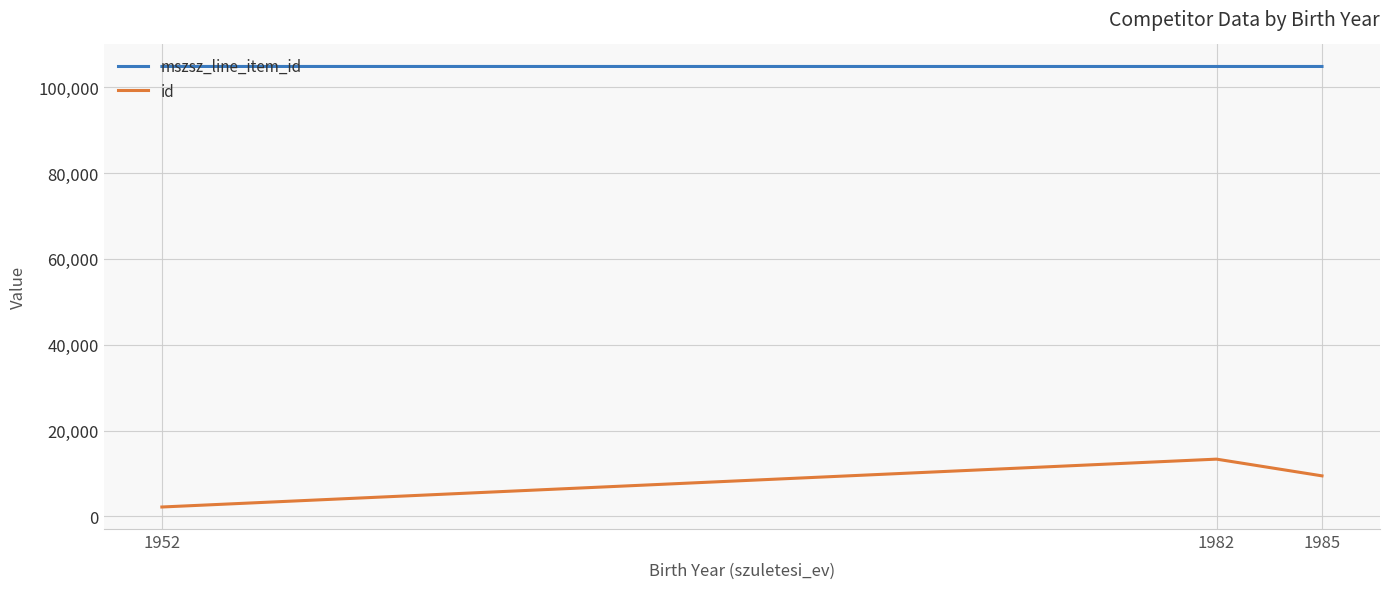

At which category is the sum across all series the highest?

1982